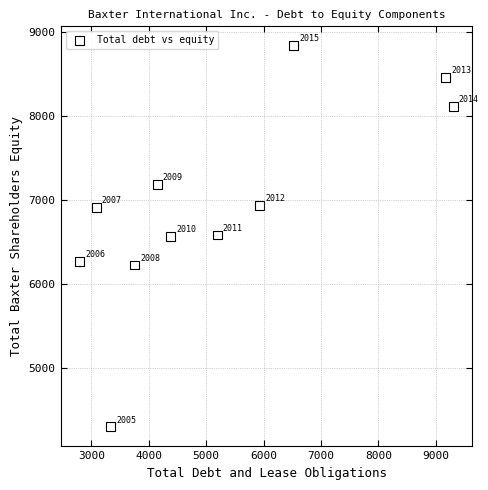

What is the average Y value?

6948